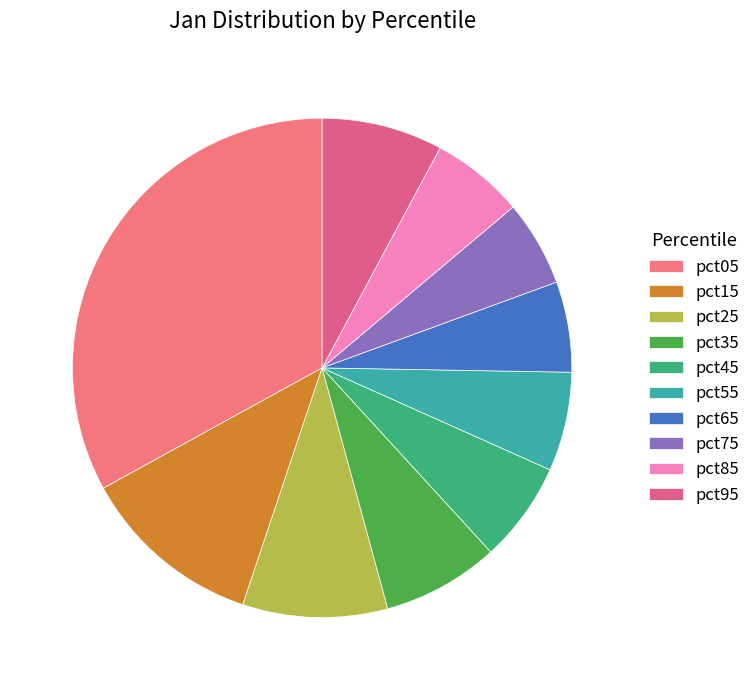

Is there any slice that represents more than half of the pie?

No